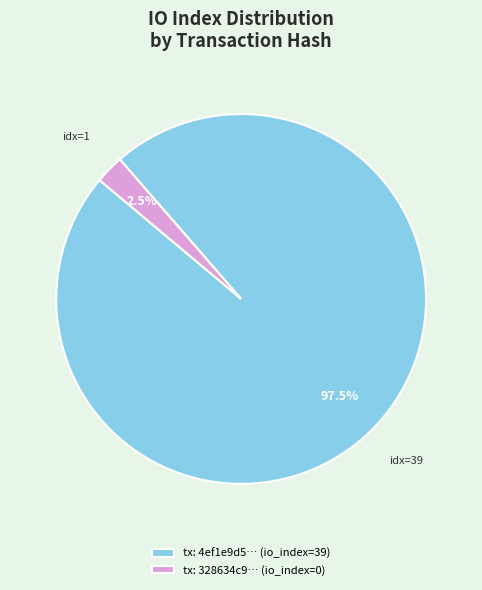

What is the majority slice?

tx: 4ef1e9d5… (io_index=39)